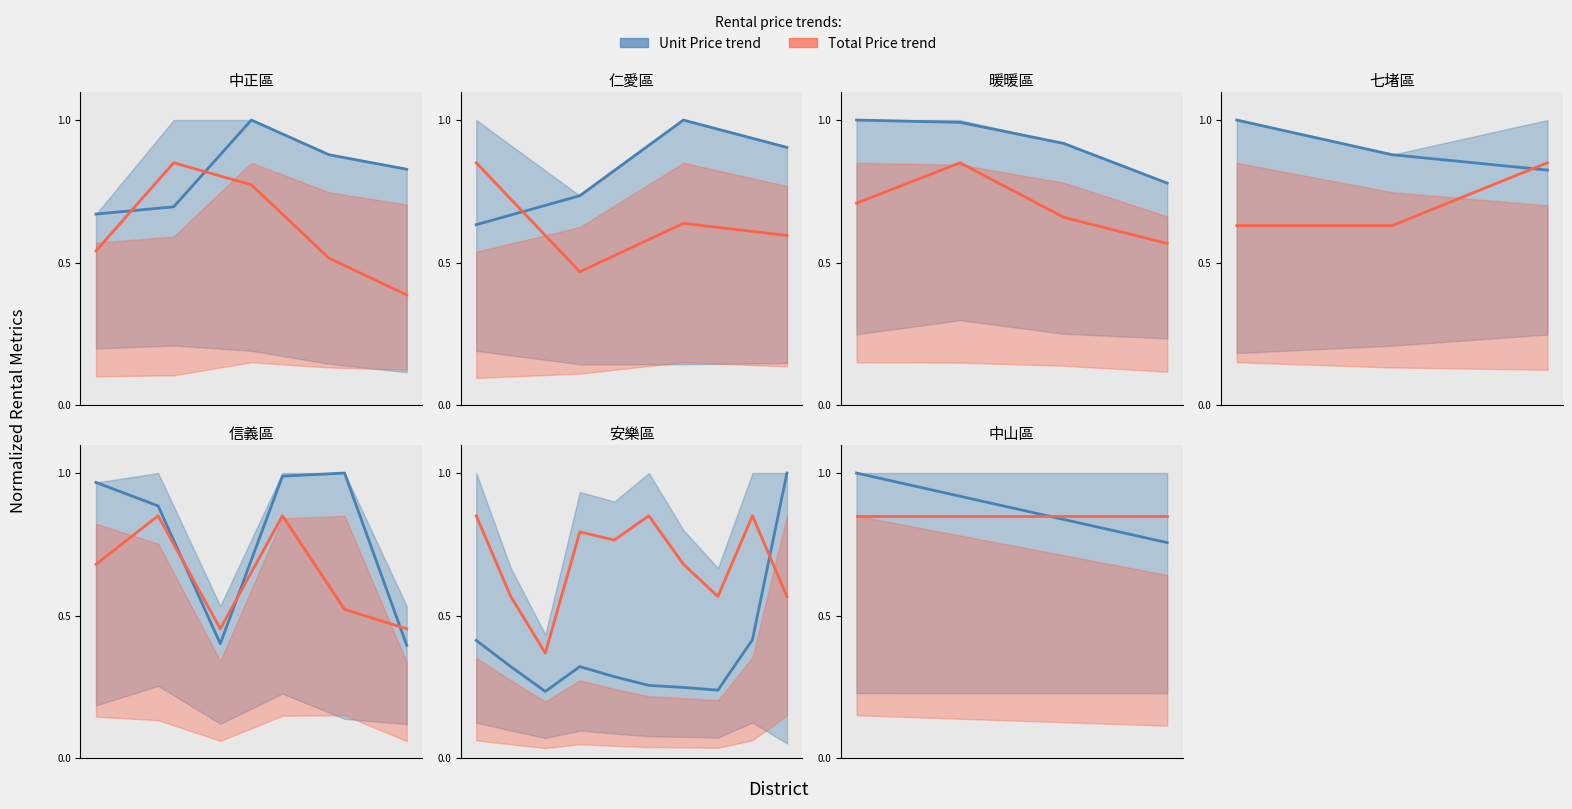

What is the greatest value displayed?

1.0